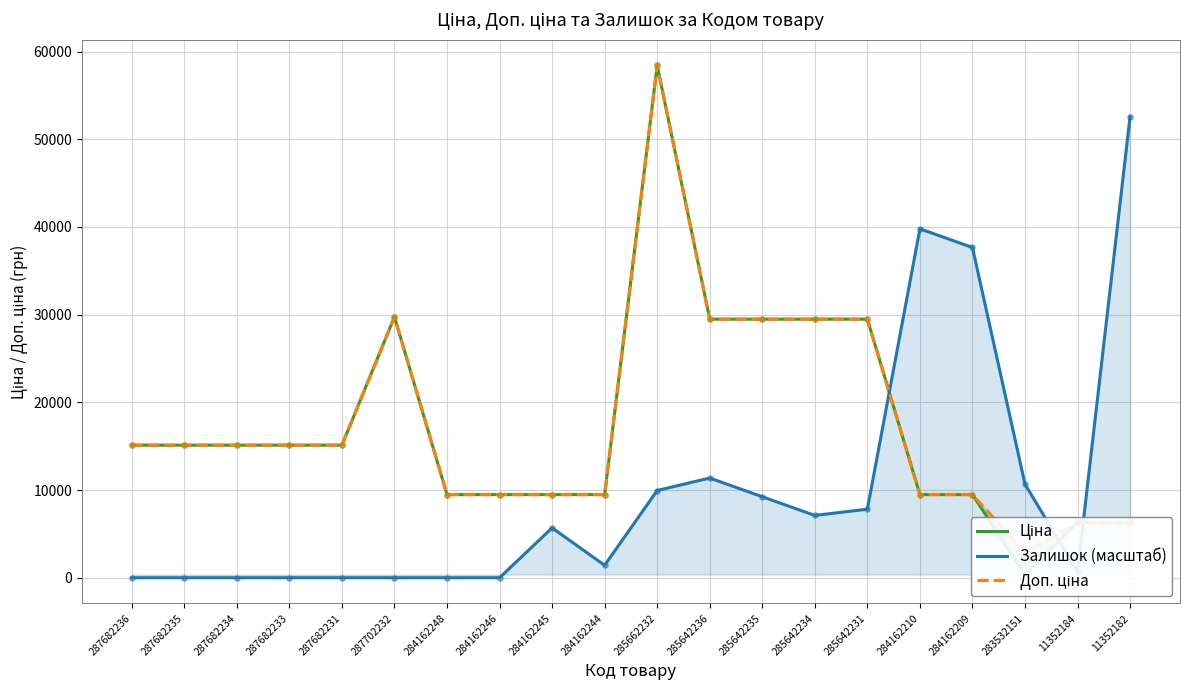

At how many categories does at least one series exceed 49778?

2